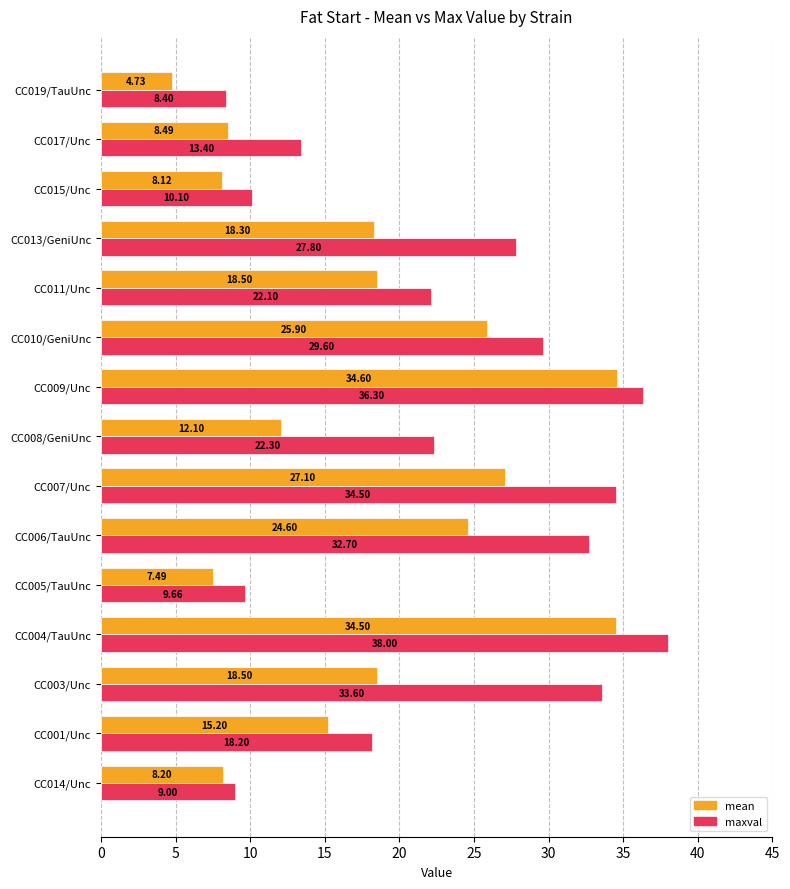

At how many categories does at least one series exceed 11?

11